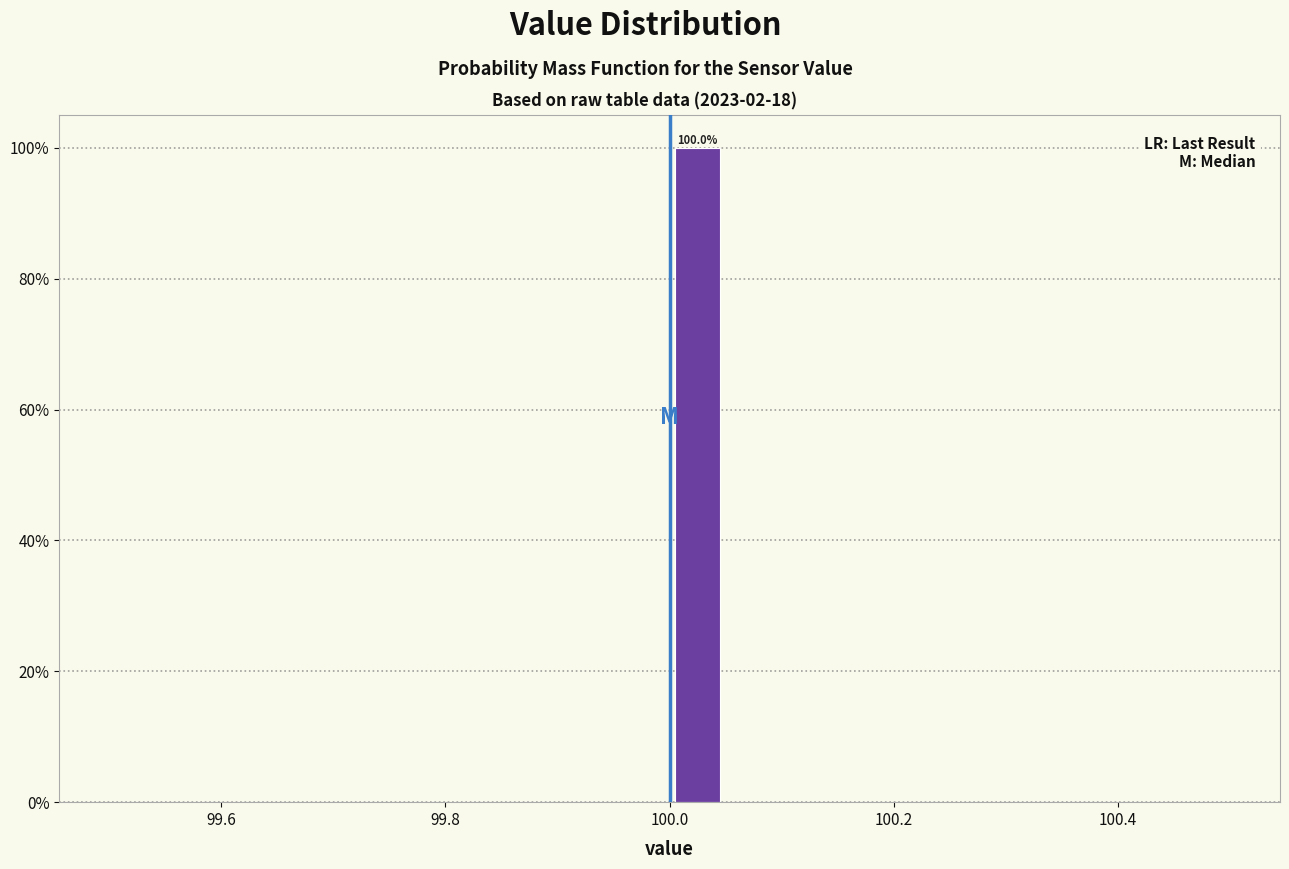

Read against the x-axis, roughly where is the centre of the tallest bar?

100.02